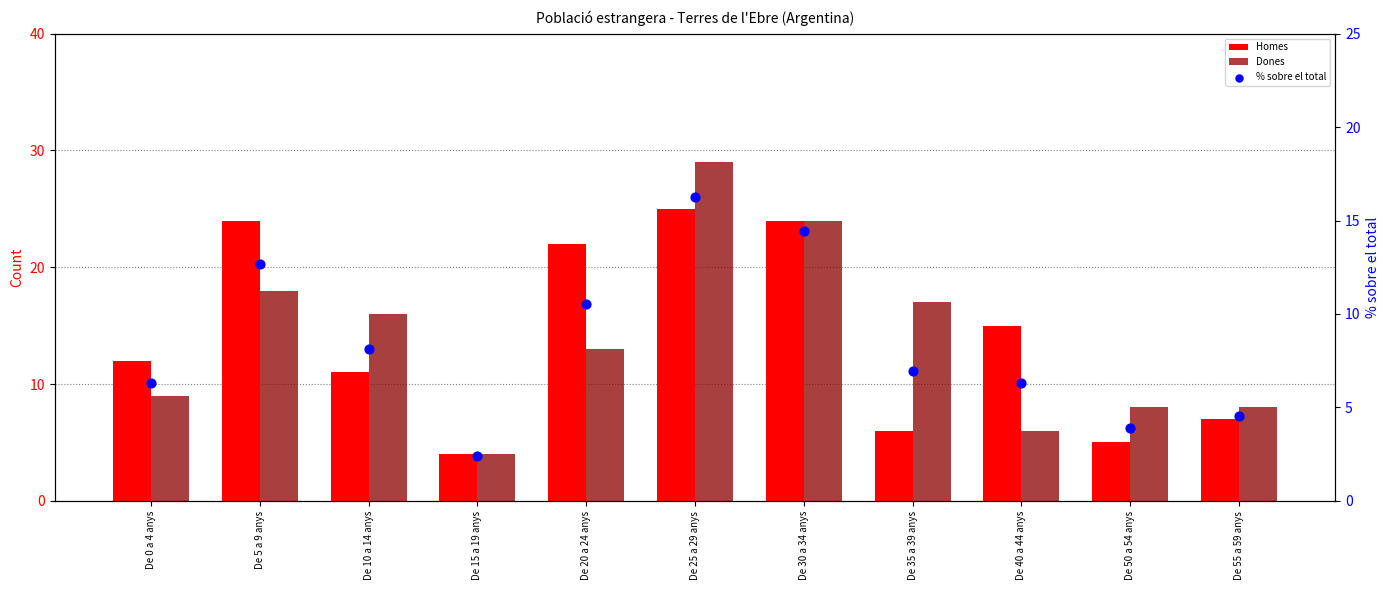

Which series has the largest total across all categories?

Homes